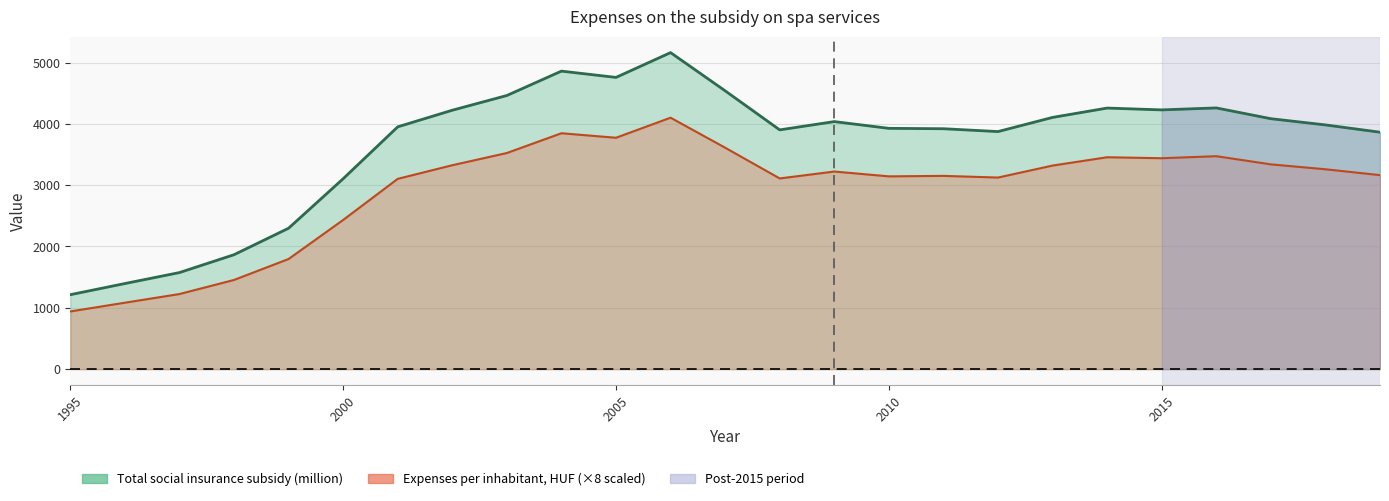

The Total social insurance subsidy (million) series shows 3864.7 at 2019. True or false?

True